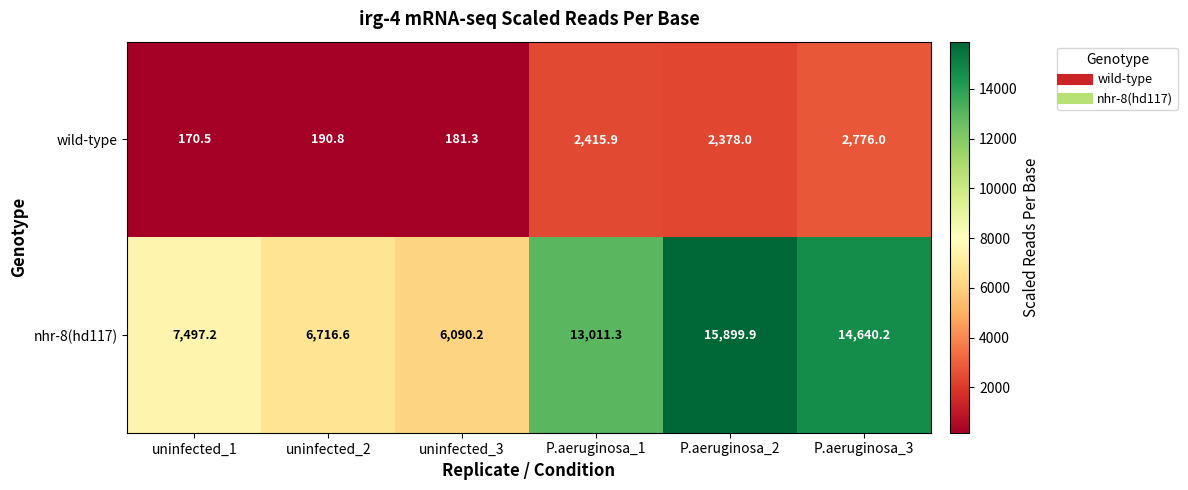

Reading left to right, list all the values displayed in this chart.

wild-type: 170.5	190.8	181.3	2415.9	2378.0	2776.0
nhr-8(hd117): 7497.2	6716.6	6090.2	13011.3	15899.9	14640.2